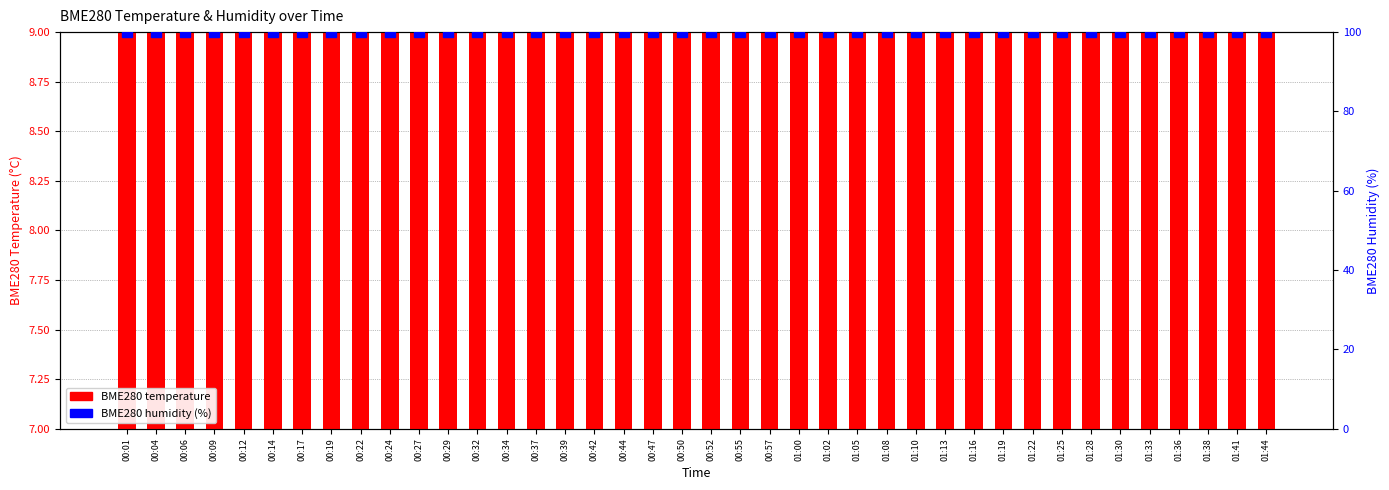

Is the value of BME280 temperature at 00:09 greater than the value of BME280 humidity at 01:44?

No